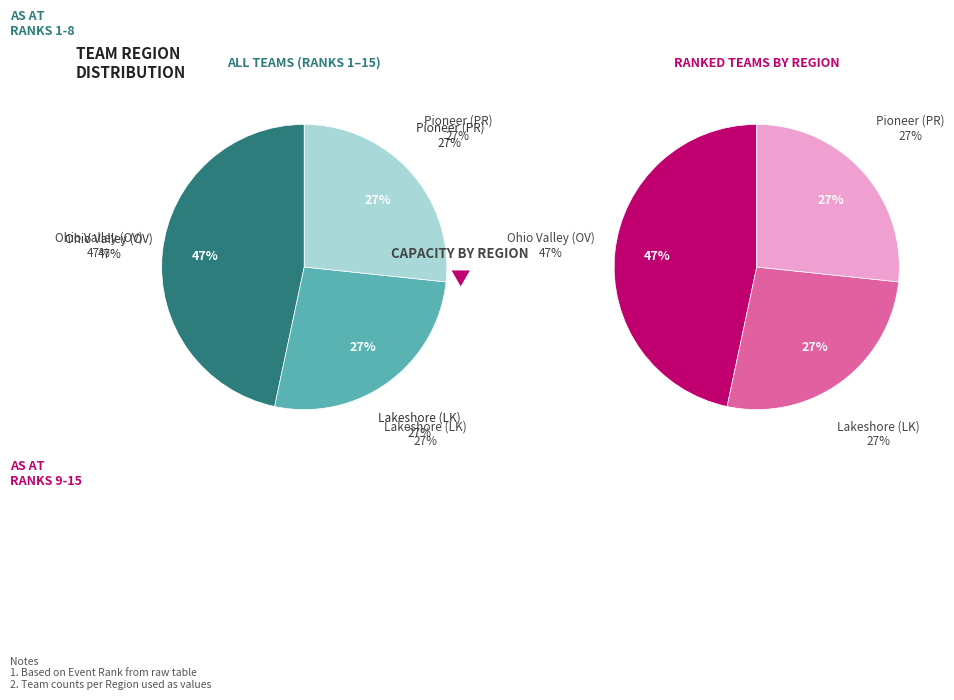

Combined, what portion of the pie is Ohio Valley (OV) and Lakeshore (LK)?

73.3%